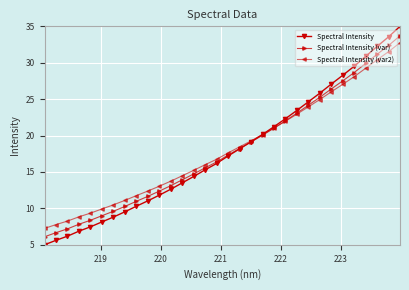

Which series has the largest total across all categories?

Spectral Intensity (var2)